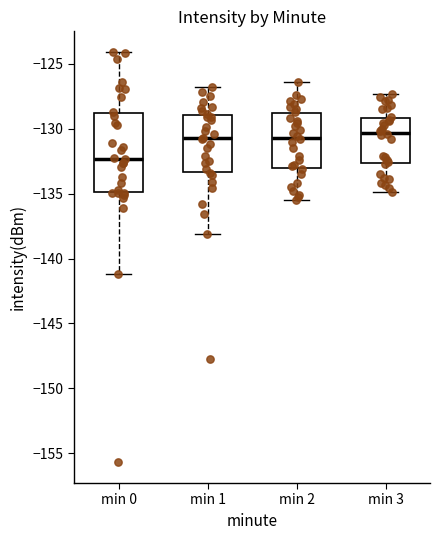

Comparing the boxes themselves (not the whiskers), which one is the tallest?

min 0